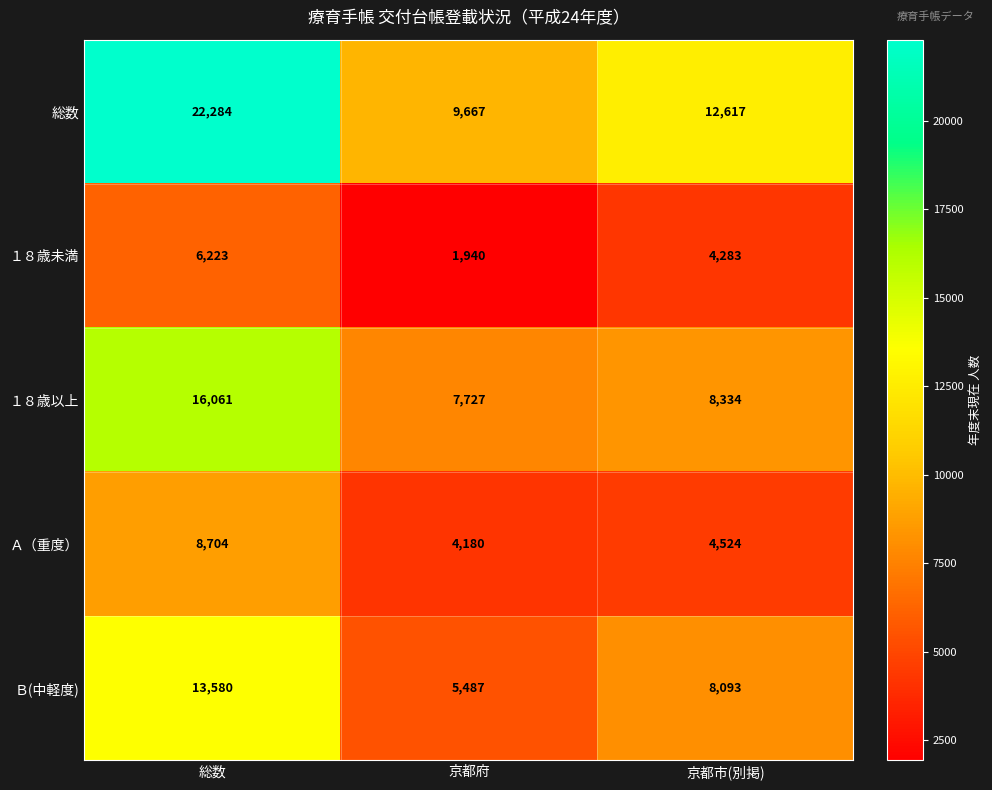

Which series has the widest spread of values?

総数